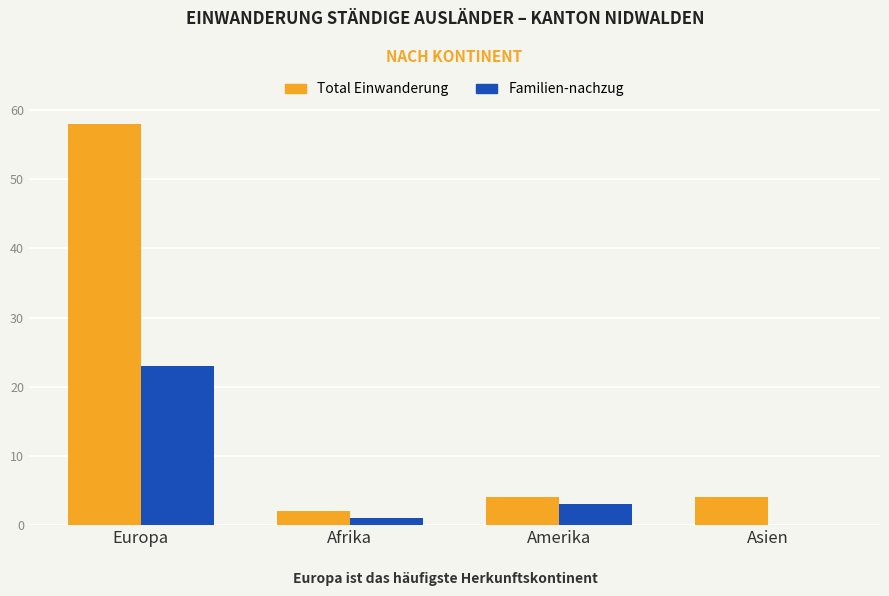

What is the sum of the Total Einwanderung values at Europa and Asien?

62